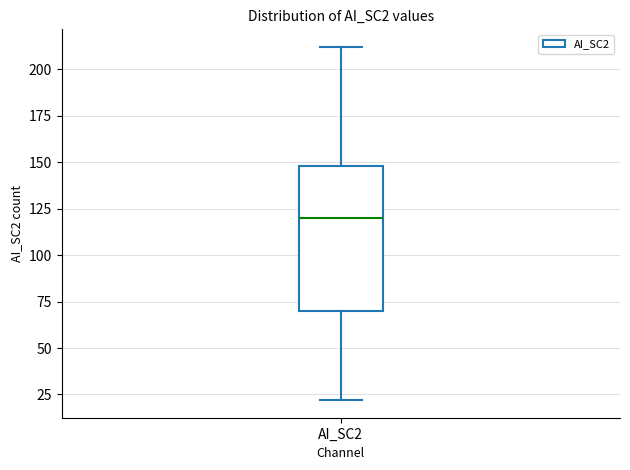

Where is the lower edge of the box for AI_SC2 on the y-axis? The values are not printed on the chart, so give them approximately, as read against the axis.

70